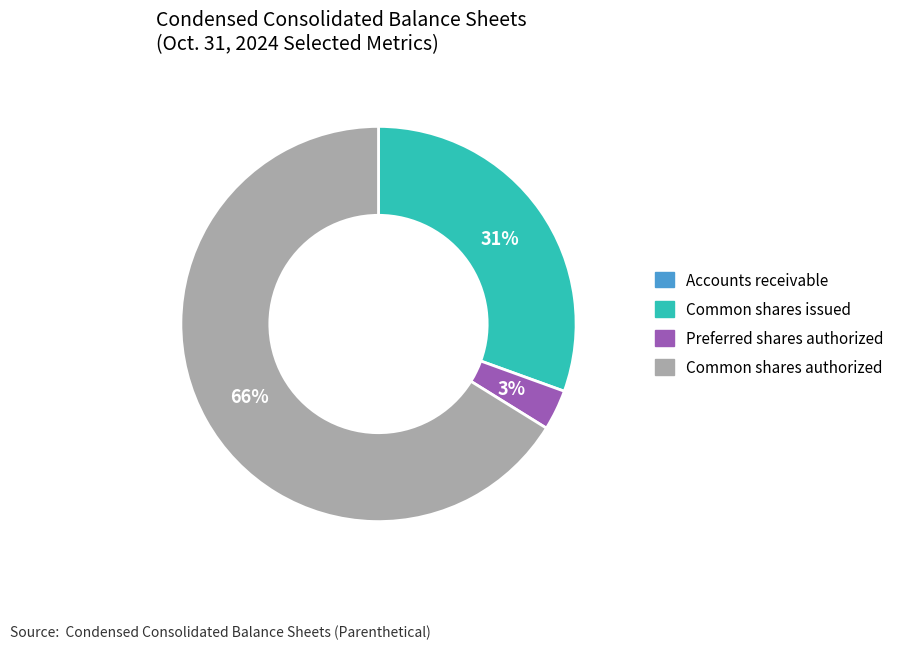

Is it true that Common shares issued is 31% of the pie?

True